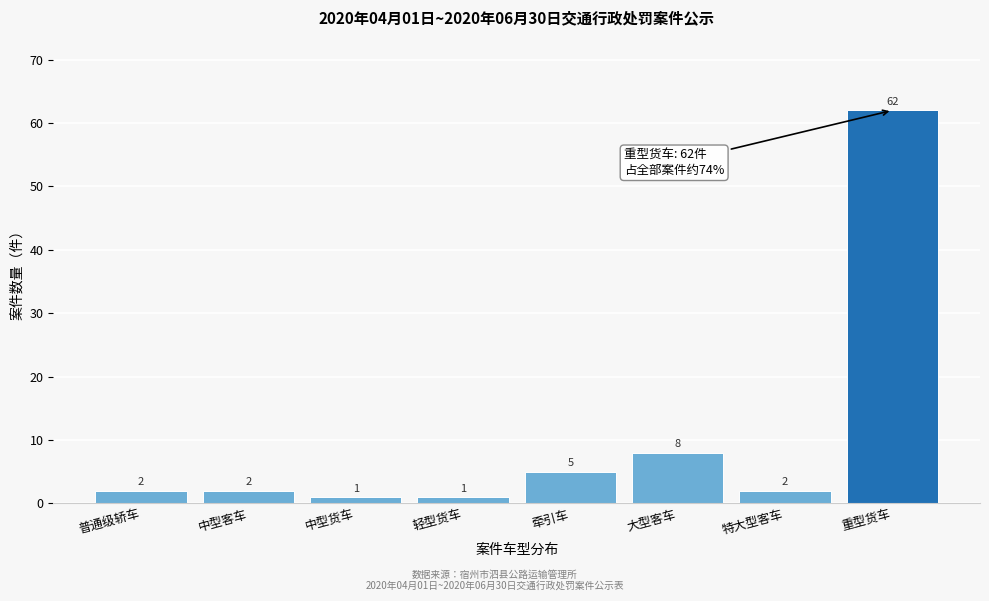

Reading right to left, list all the values displayed in this chart.

重型货车=62	特大型客车=2	大型客车=8	牵引车=5	轻型货车=1	中型货车=1	中型客车=2	普通级轿车=2